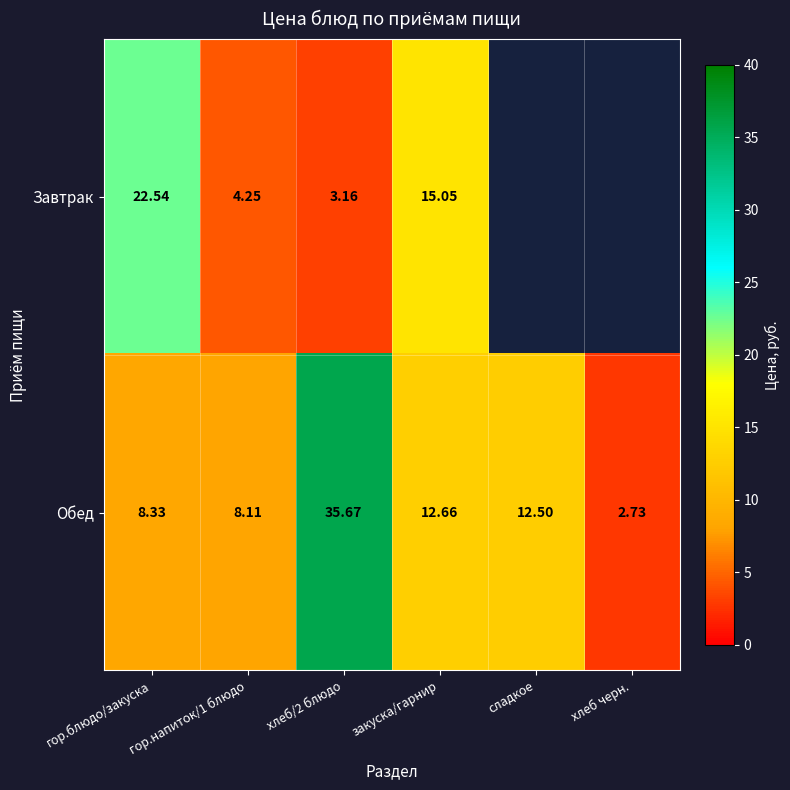

At which category is the sum across all series the highest?

хлеб/2 блюдо